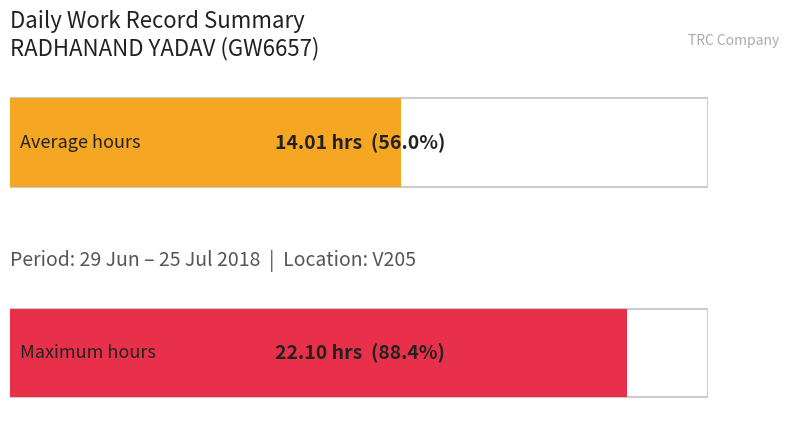

True or false: the data shows 8.0 at 16.

False